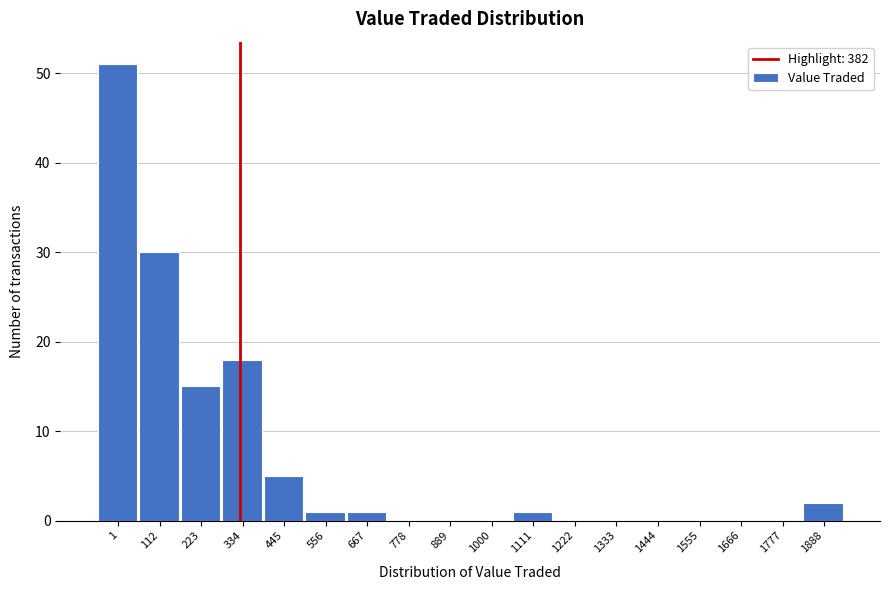

Reading left to right, transcribe all the data shown in this chart.

1=51	112=30	223=15	334=18	445=5	556=1	667=1	778=0	889=0	1000=0	1111=1	1222=0	1333=0	1444=0	1555=0	1666=0	1777=0	1888=2